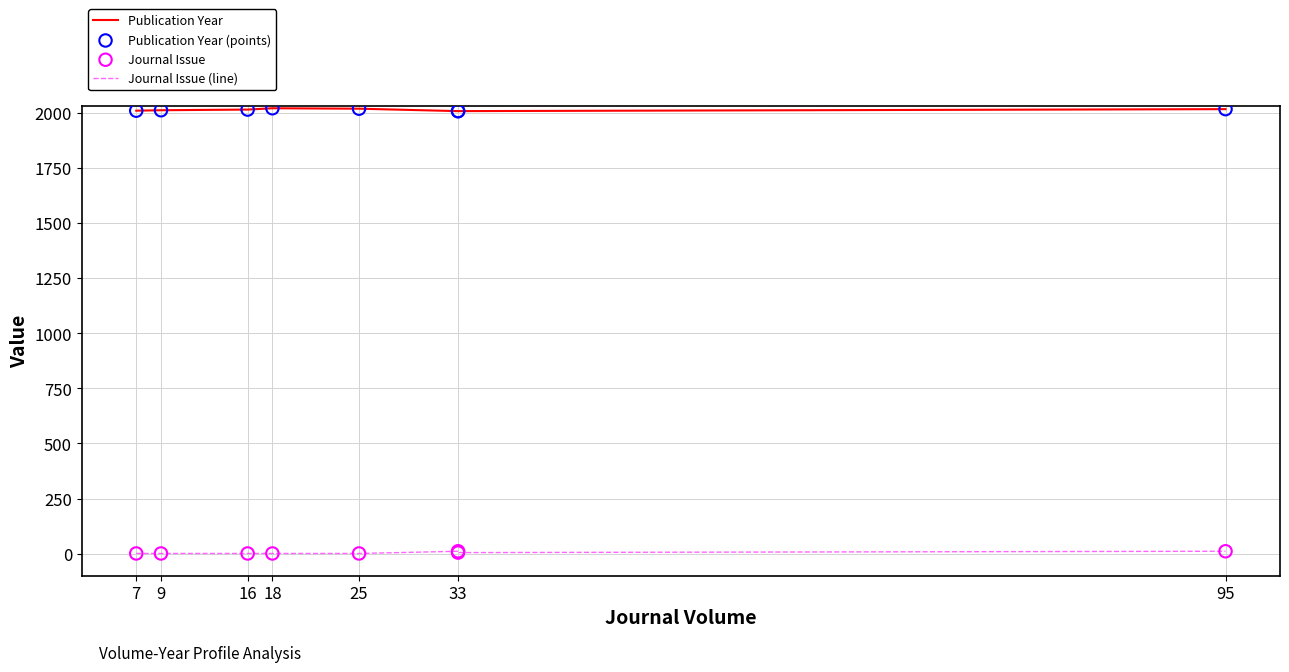

Which series has the largest total across all categories?

Publication Year